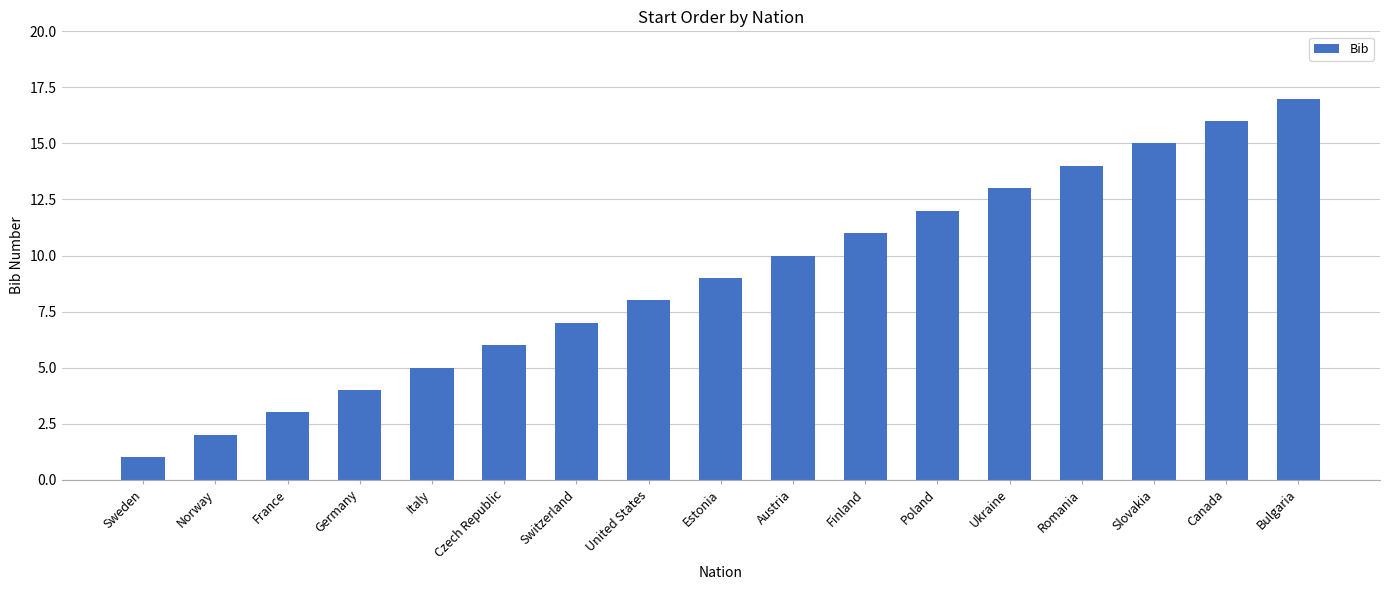

True or false: the data shows 9 at Bulgaria.

False